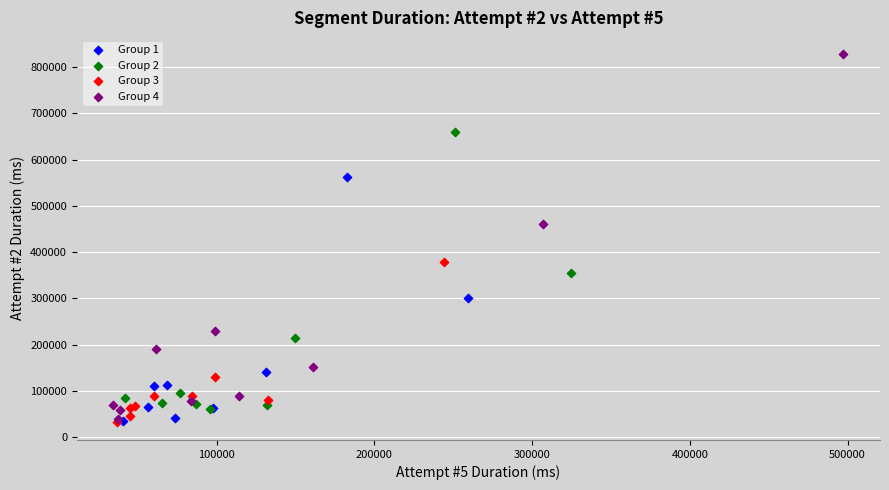

Which series contains the highest Y value?

Group 4